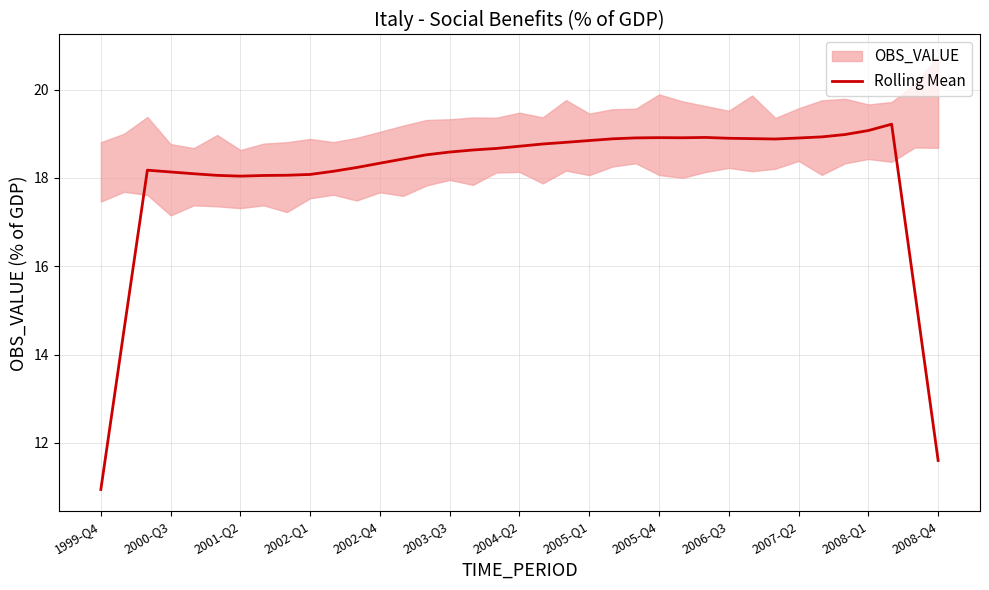

How many data points are above 18?

33